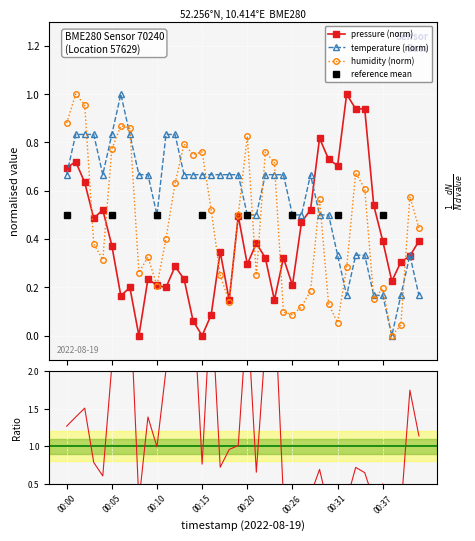

Which series changed the most between 00:00 and 00:27?

humidity